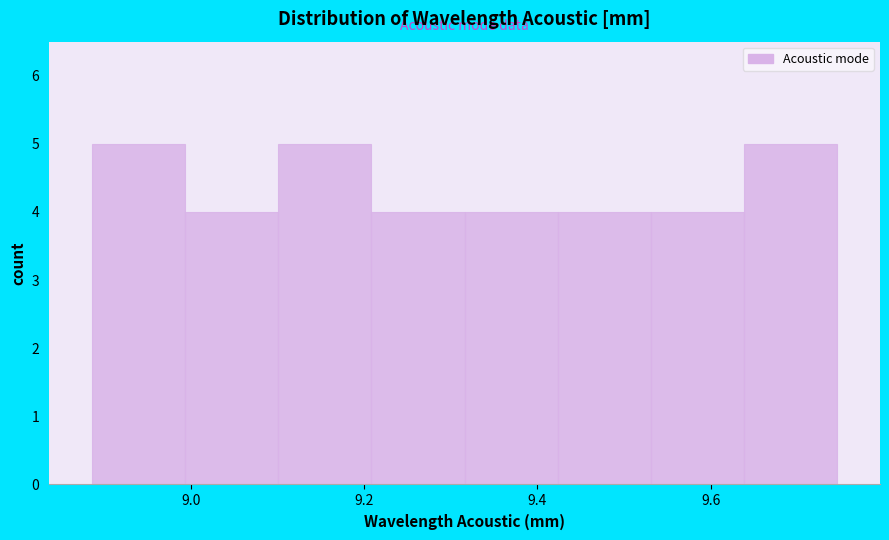

How tall is the bar that spans 9.10 to 9.20 on the x-axis? Neither the bar edges nor the heights are printed on the chart, so give them approximately, as read against the axes.

5